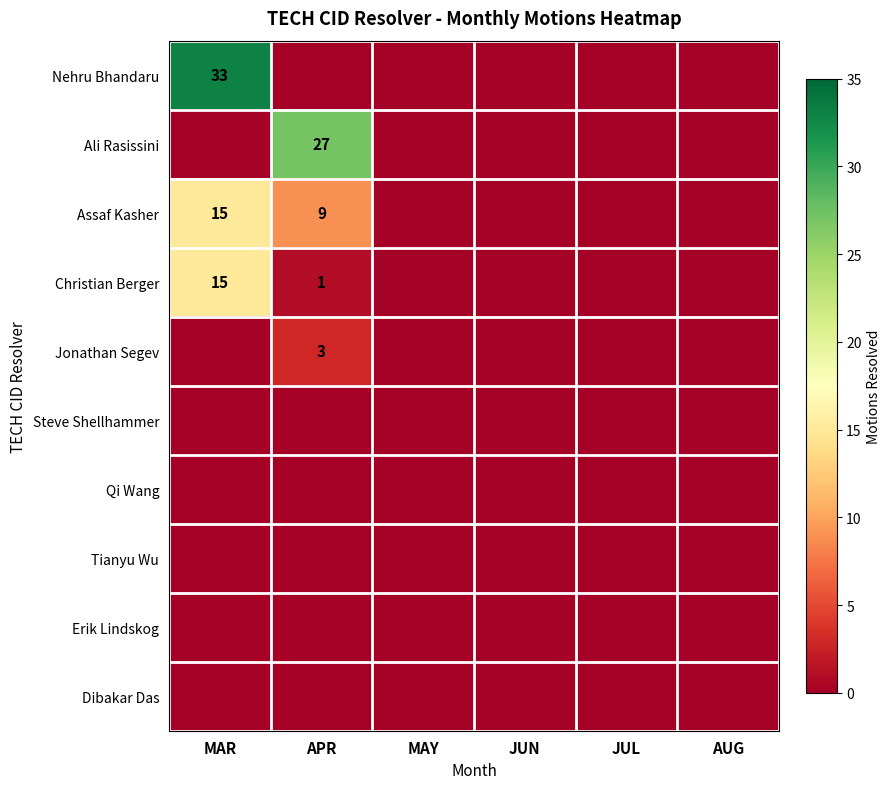

At which category is the sum across all series the highest?

MAR